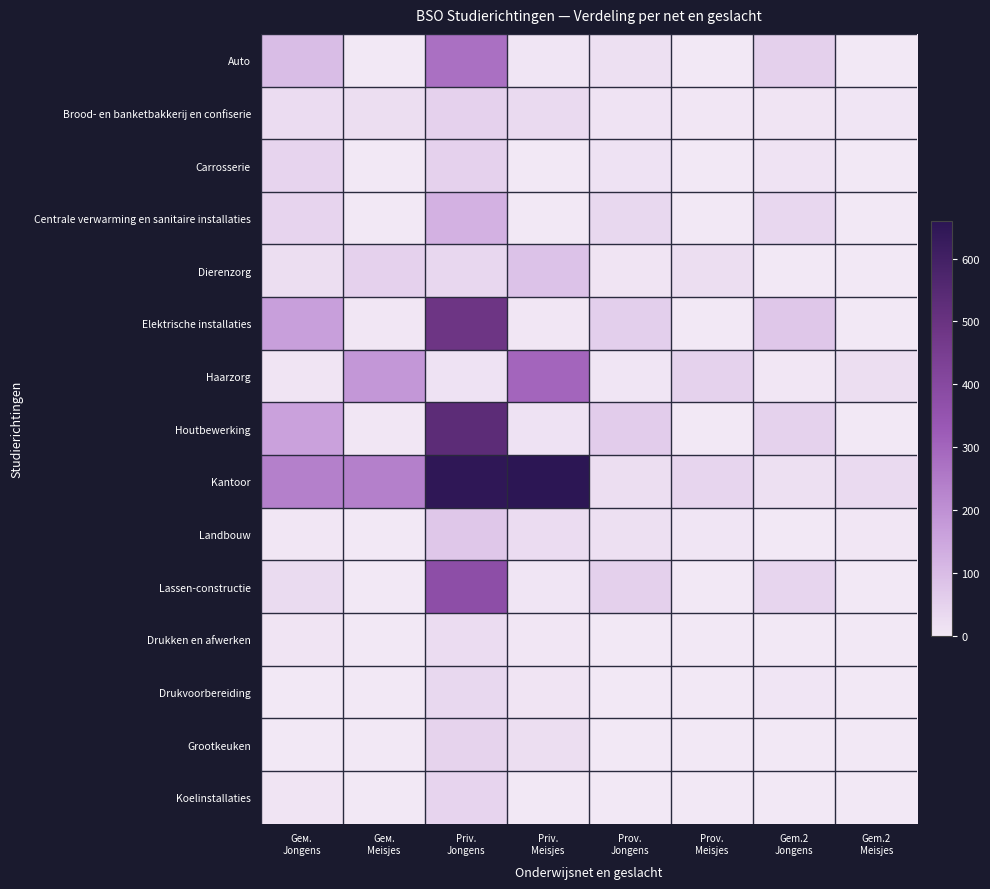

At which category does the chart reach its peak across all series?

Priv.
Meisjes